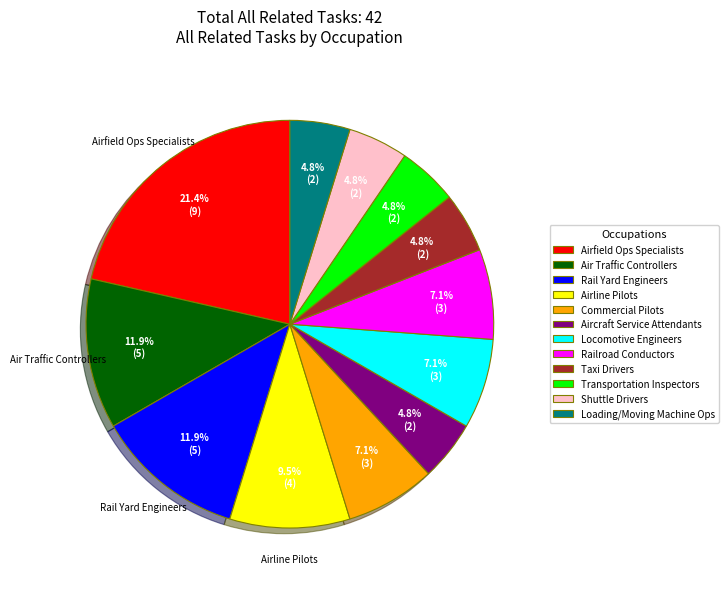

Does any single category account for the majority?

No